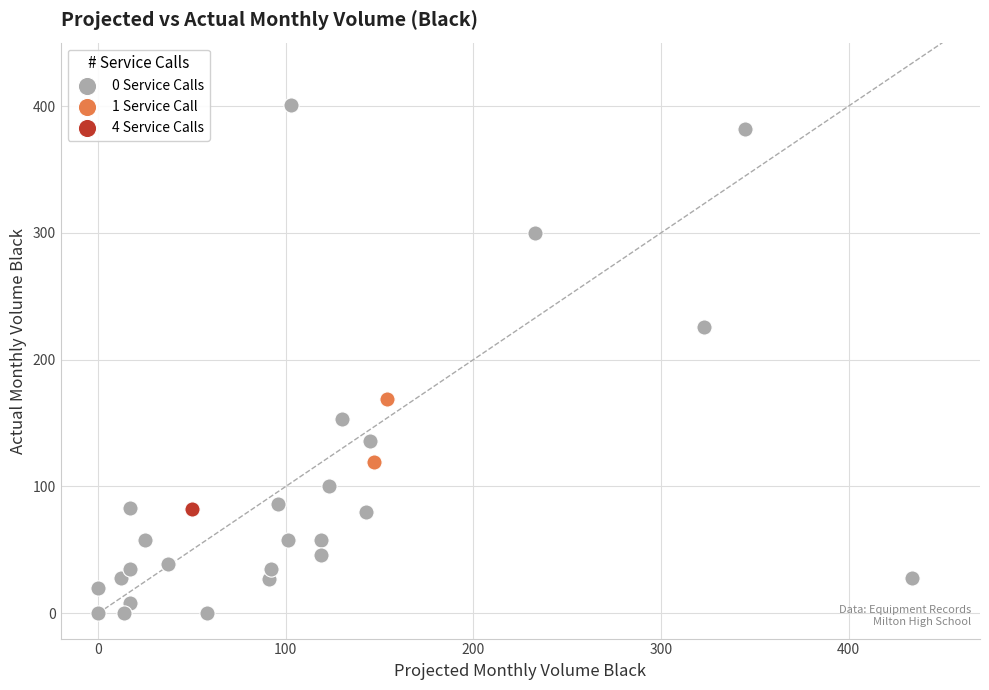

What are all the series names shown in the legend?

0 Service Calls, 1 Service Call, 4 Service Calls